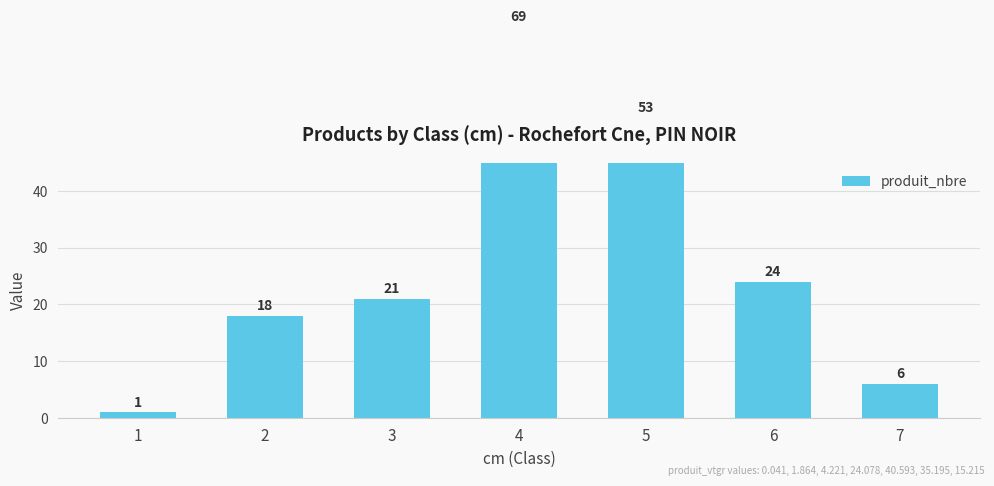

Read the value at 5.

53